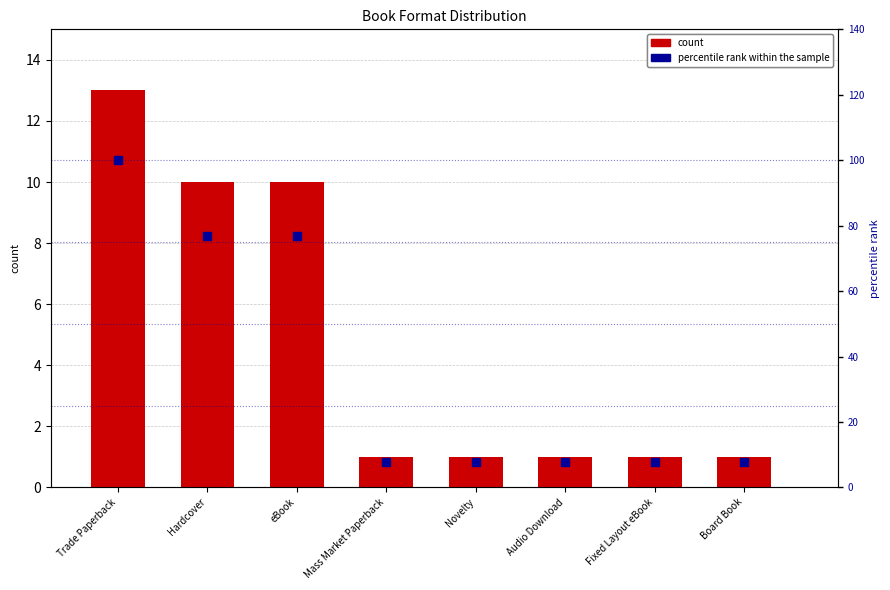

At which category is the sum across all series the highest?

Trade Paperback